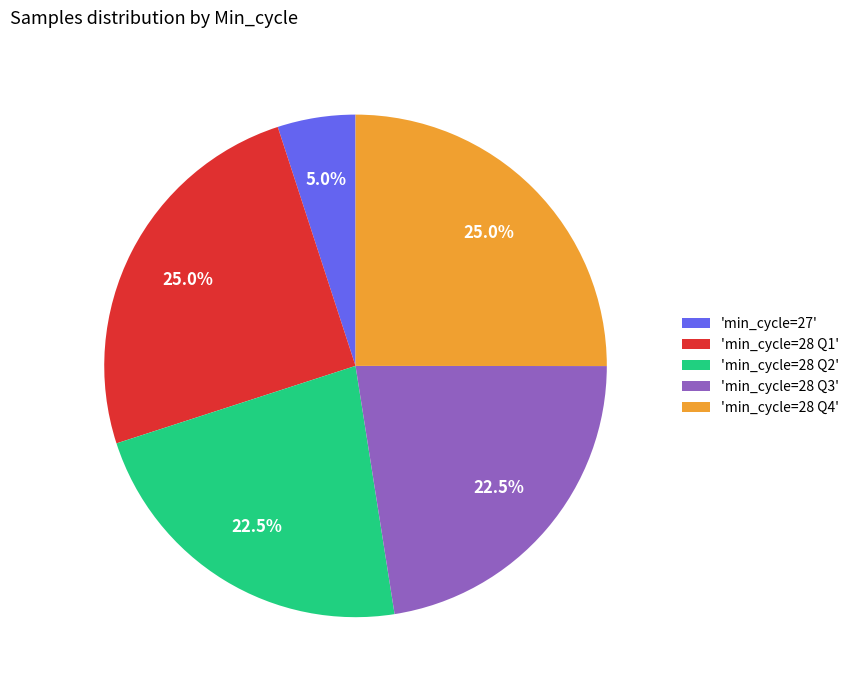

Combined, do 'min_cycle=28 Q1' and 'min_cycle=28 Q2' account for over 50%?

No